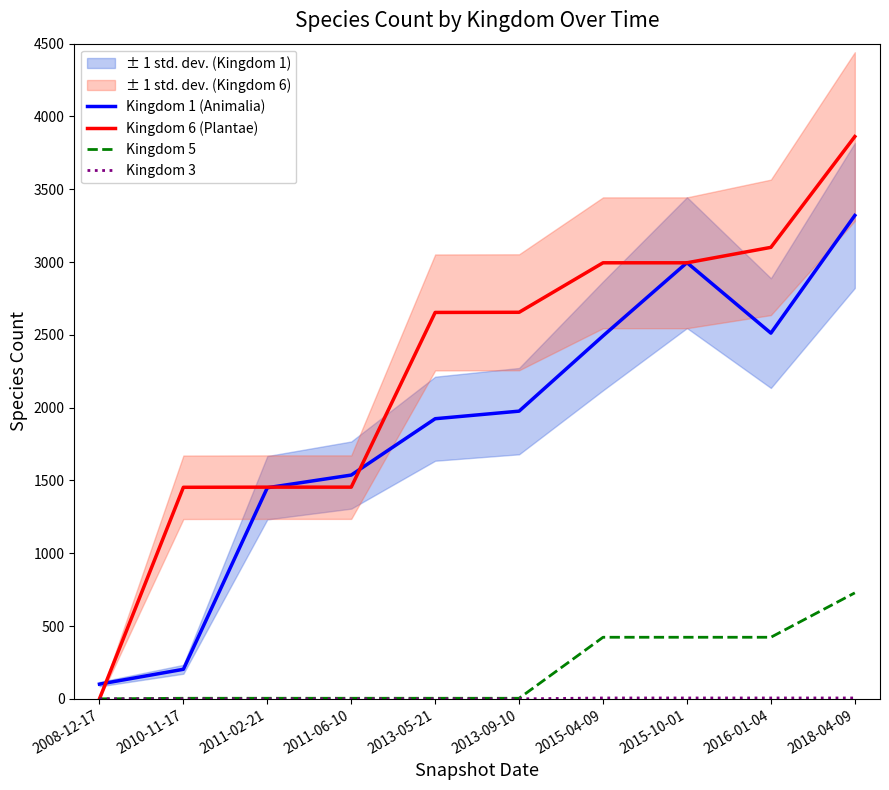

What is the approximate value of Kingdom 5 at 2016-01-04?

423